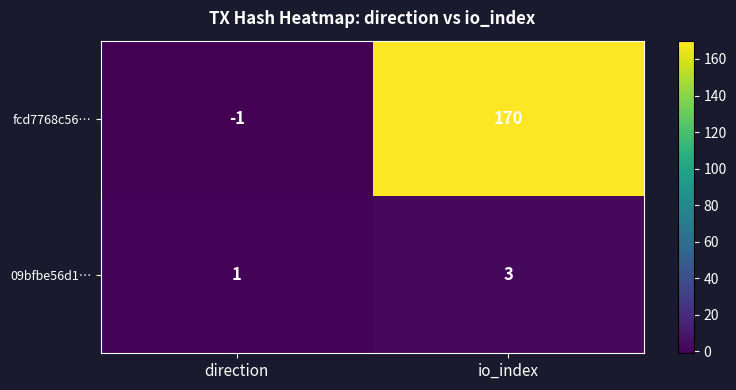

Count the number of data series in this chart.

2